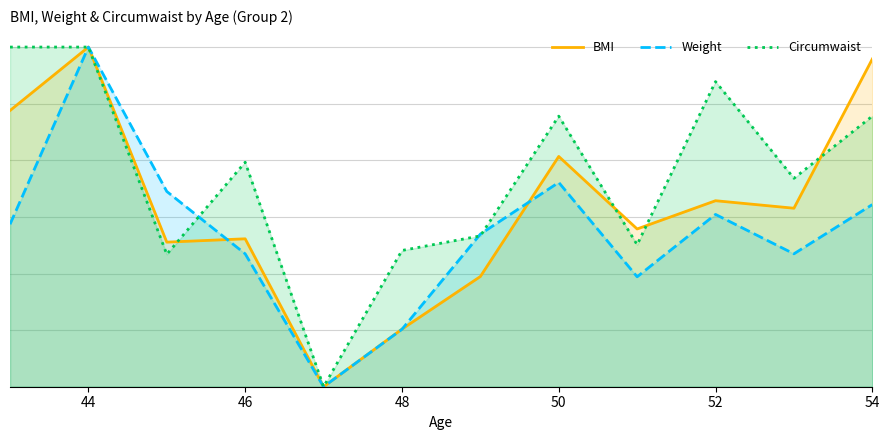

True or false: BMI has a value of 0.3 at 48.

False